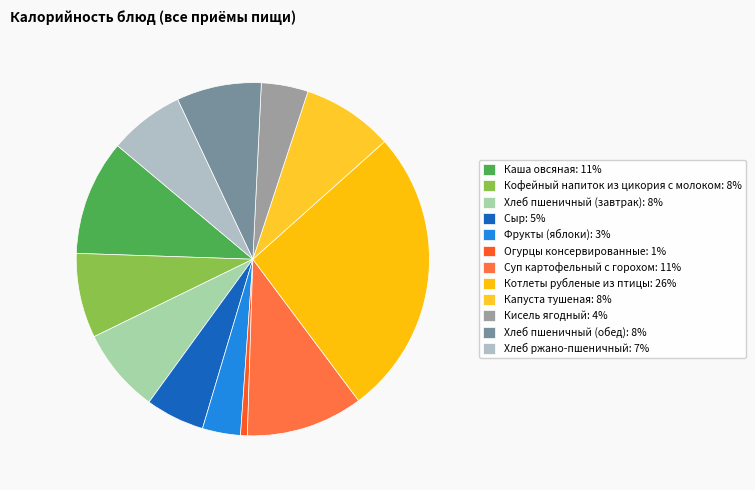

Does any single category account for the majority?

No